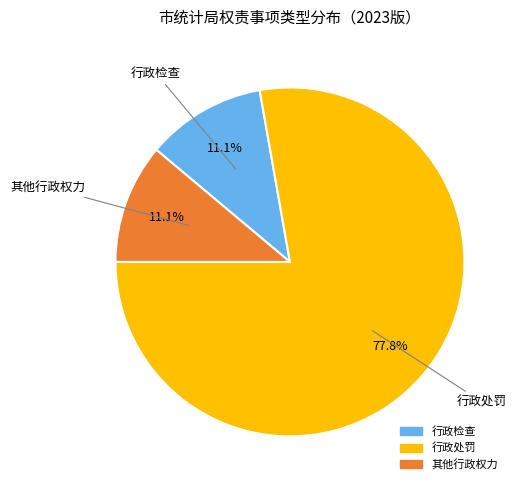

Does any single category account for the majority?

Yes